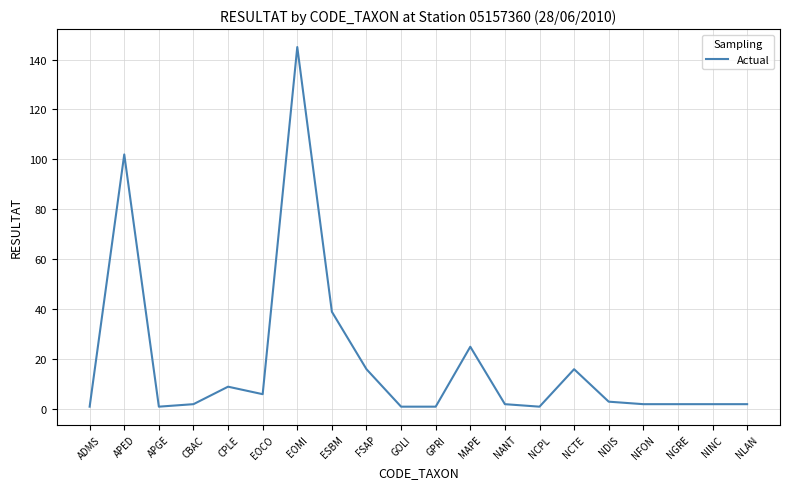

Reading right to left, extract all data points from this chart.

2	2	2	2	3	16	1	2	25	1	1	16	39	145	6	9	2	1	102	1